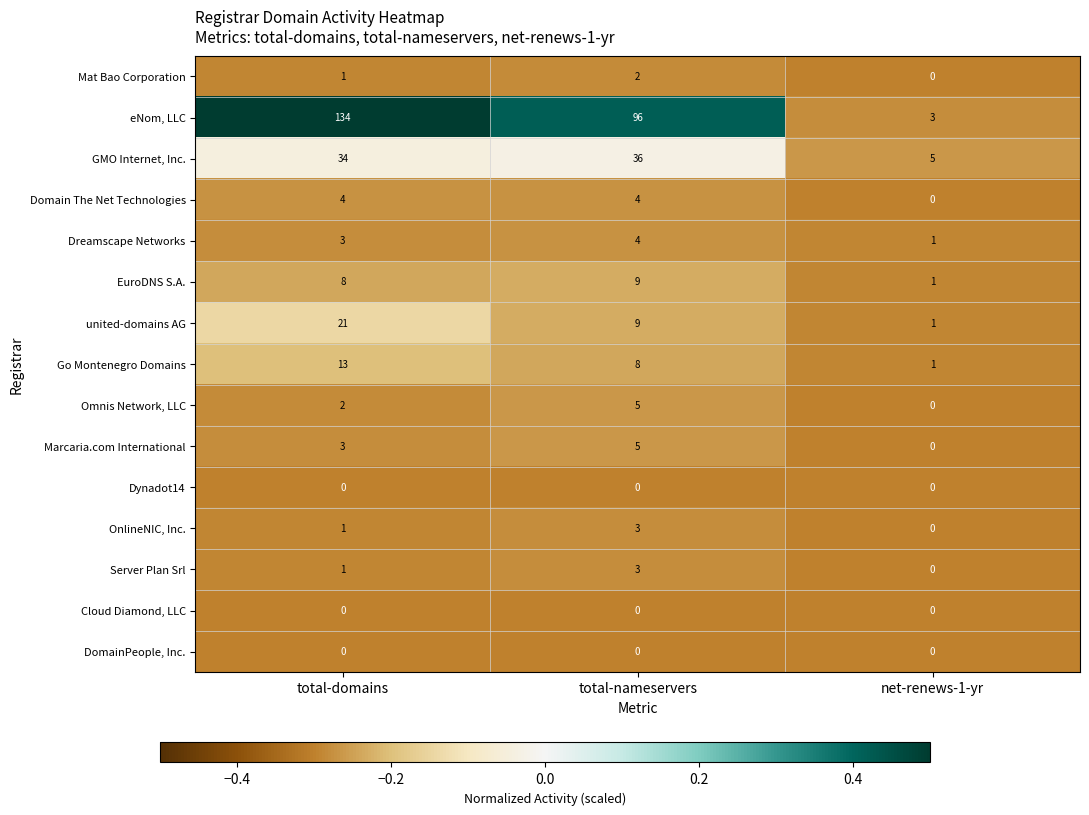

What is the sum of all Go Montenegro Domains values?

22